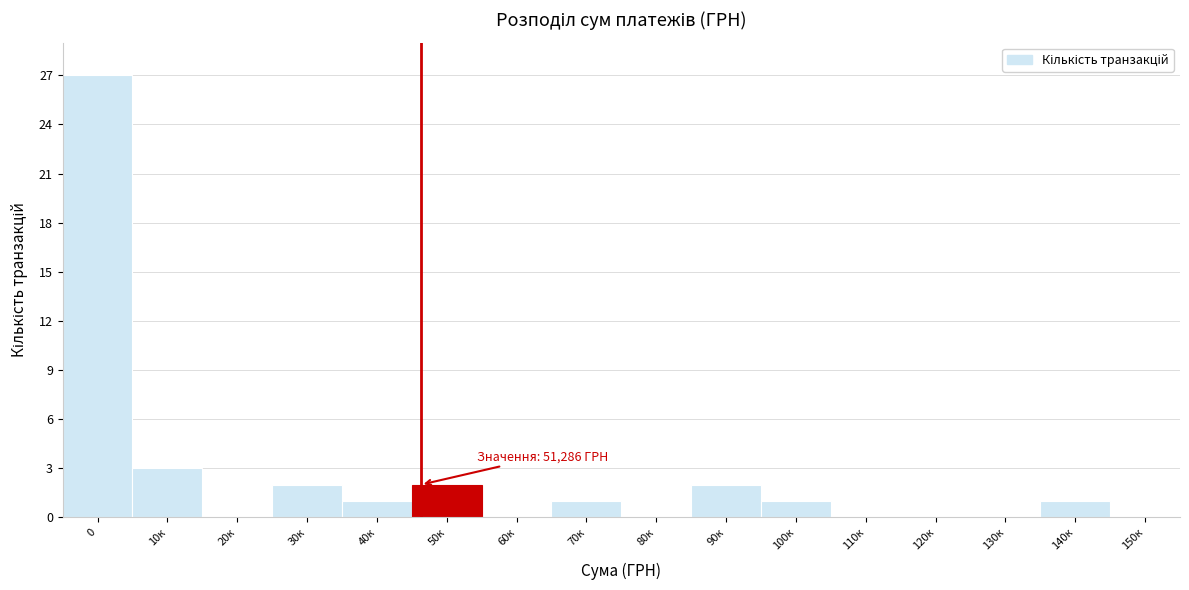

Reading left to right, extract all data points from this chart.

0=27	10к=3	20к=0	30к=2	40к=1	50к=2	60к=0	70к=1	80к=0	90к=2	100к=1	110к=0	120к=0	130к=0	140к=1	150к=0